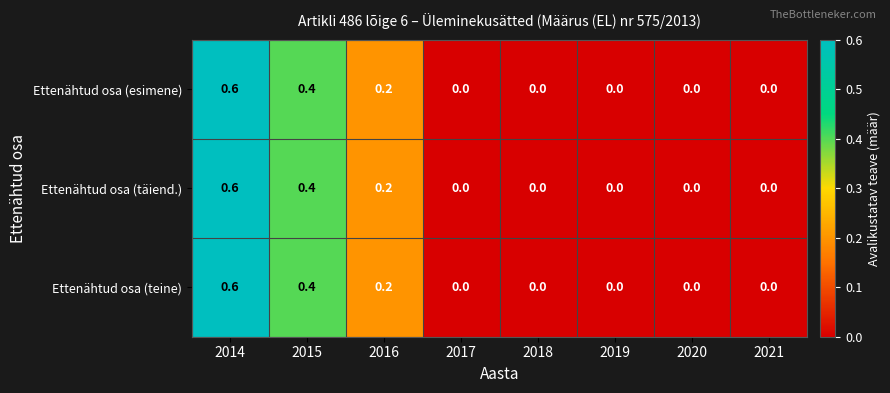

What is the sum of the Ettenähtud osa (täiend.) values at 2019 and 2014?

0.6